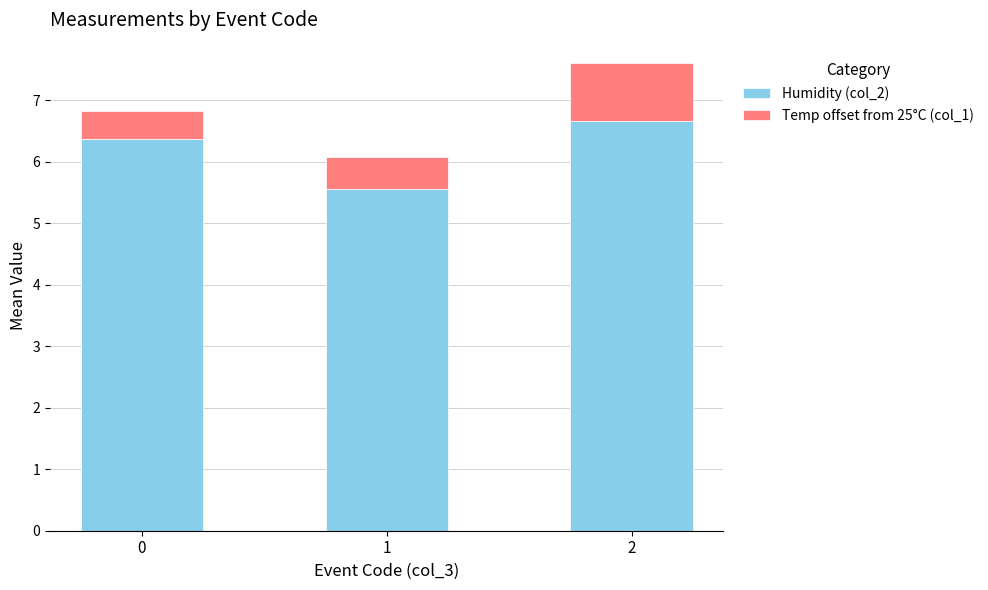

What is the total value across all series at 0?

6.8